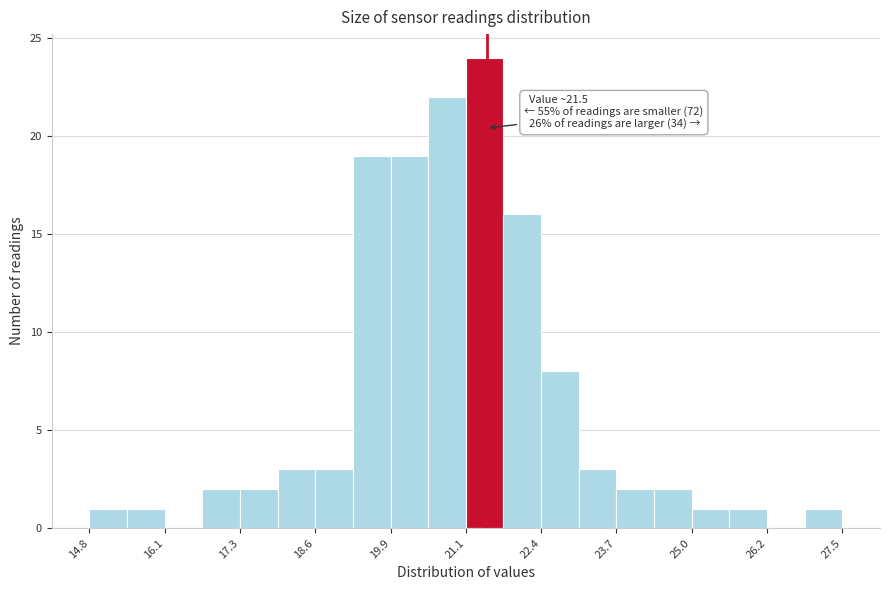

Around what value on the x-axis is the tallest bar? Give the approximate position of its centre, as read against the axis.

21.4